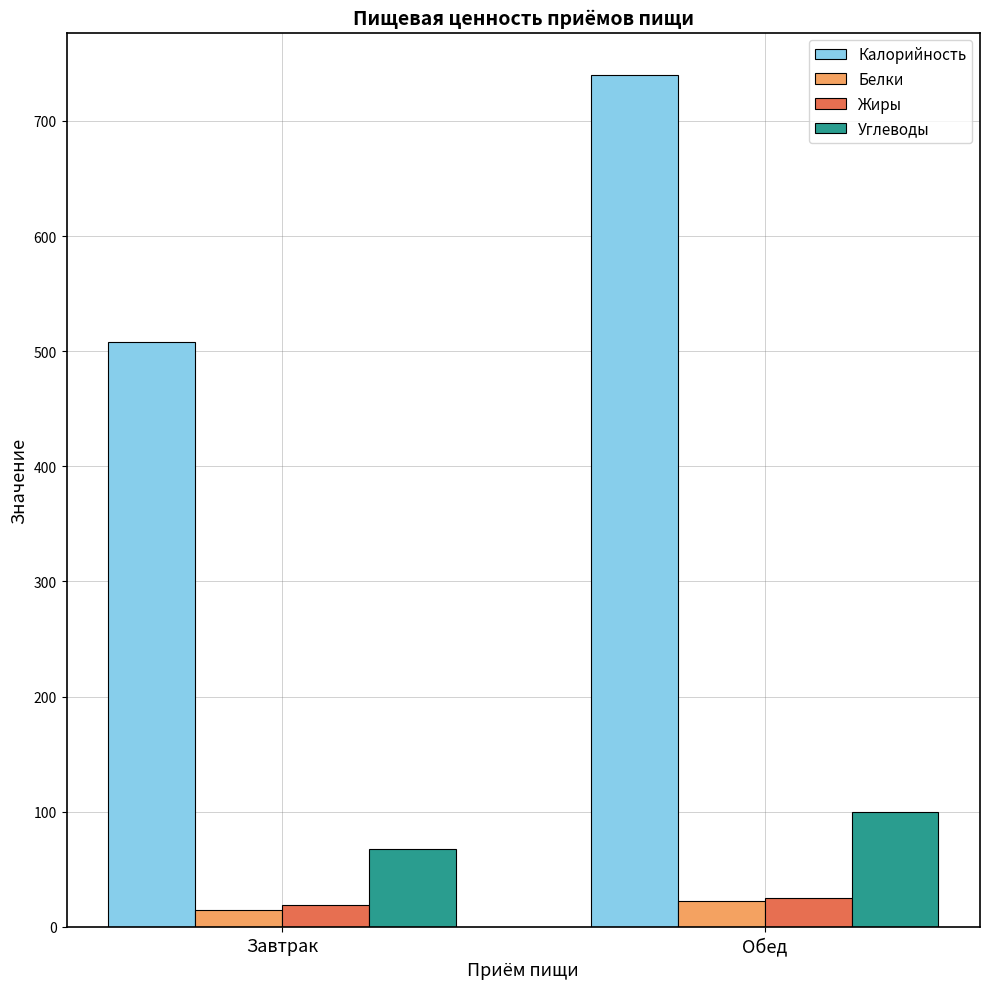

How many data points in Белки are less than 22?

1